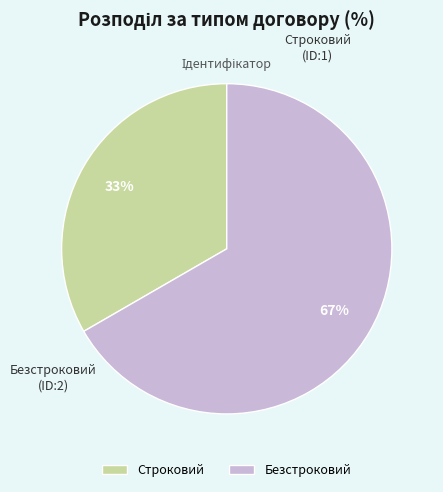

To the nearest percent, what is the average slice percentage?

50%